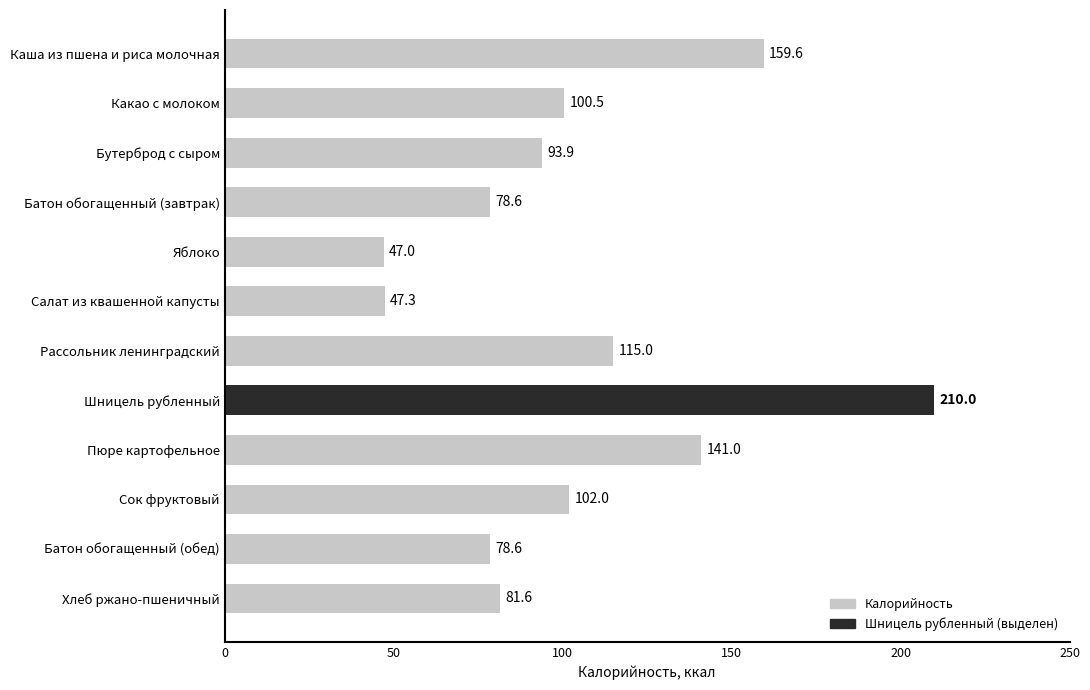

Reading top to bottom, list all the values displayed in this chart.

159.6	100.5	93.9	78.6	47.0	47.3	115.0	210.0	141.0	102.0	78.6	81.6